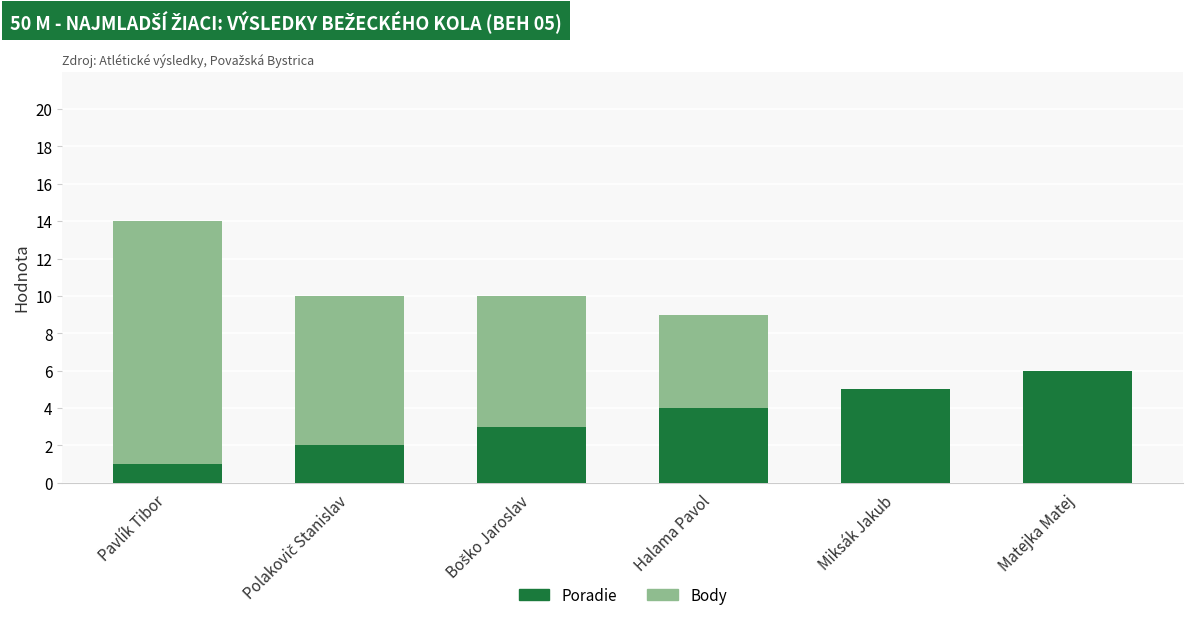

At which category is the sum across all series the highest?

Pavlík Tibor